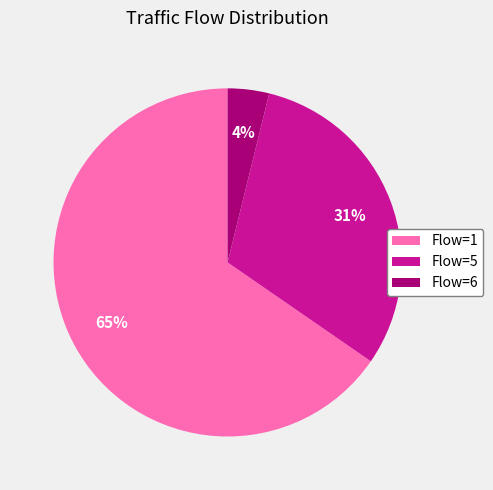

To the nearest percent, what percentage of the pie is Flow=1?

65%